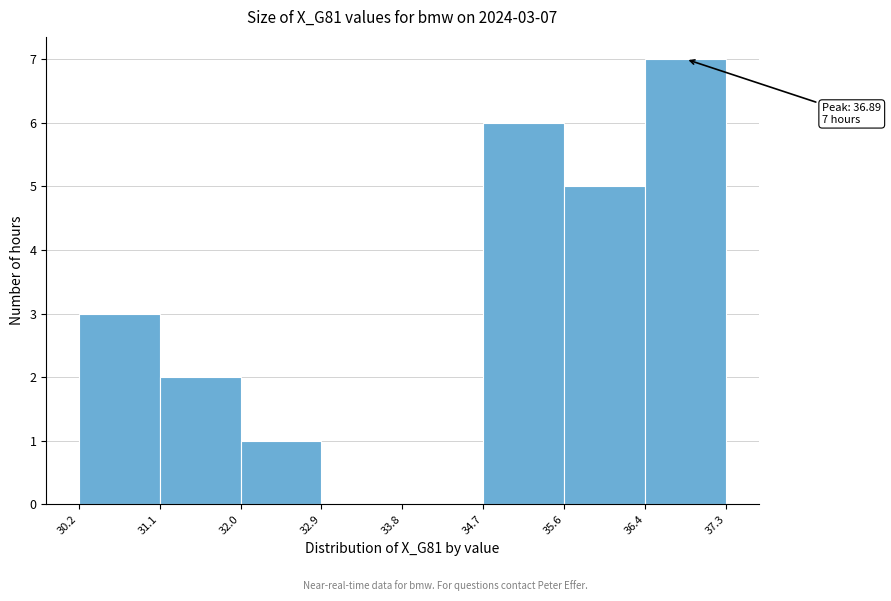

Over which range of the x-axis is the bar tallest?

36.4 to 37.3